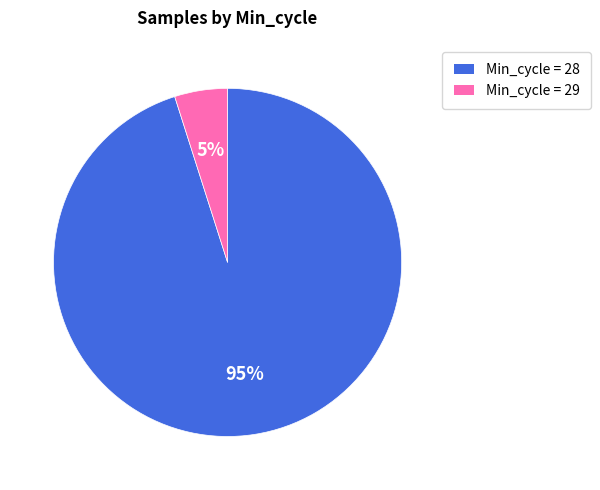

Does any single category account for the majority?

Yes